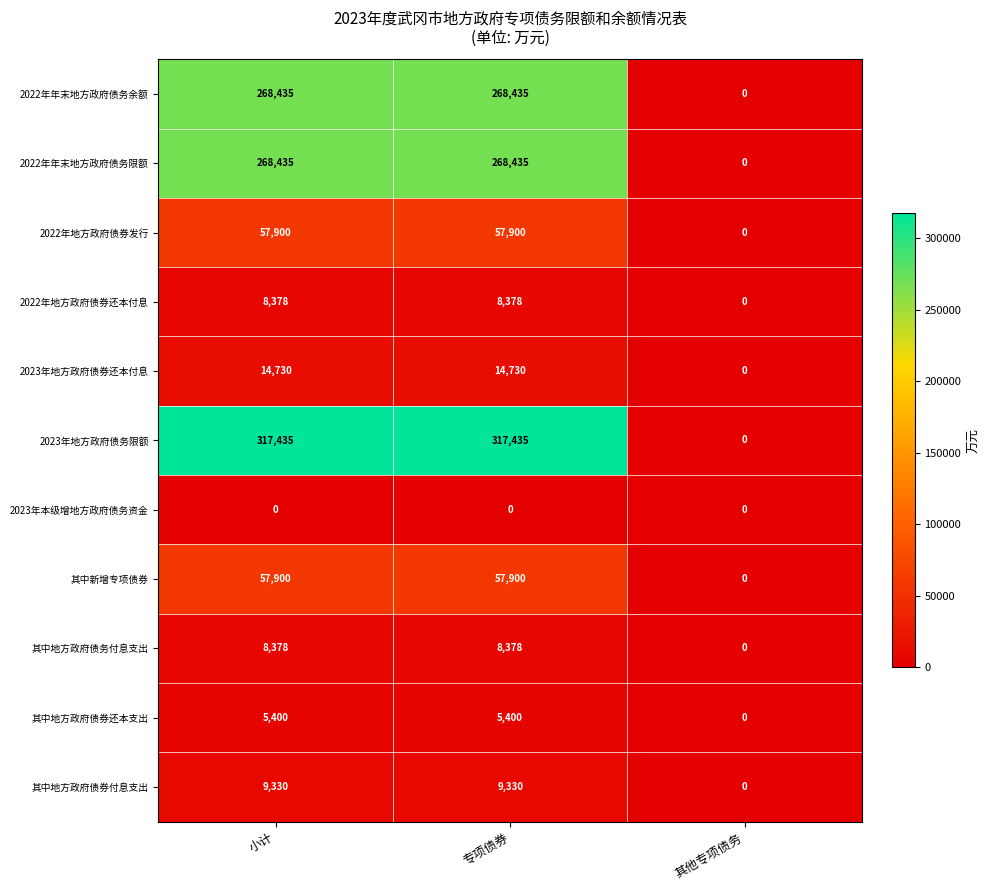

Is it true that 2023年地方政府债券还本付息 equals 21352 at 小计?

False